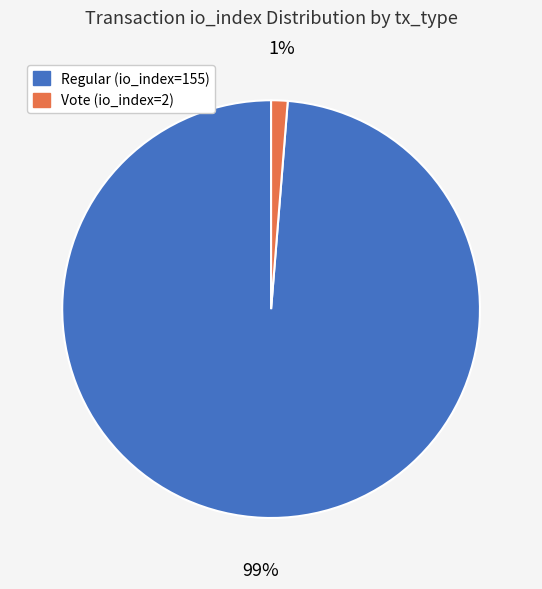

The Regular (io_index=155) slice represents 99% of the pie. True or false?

True